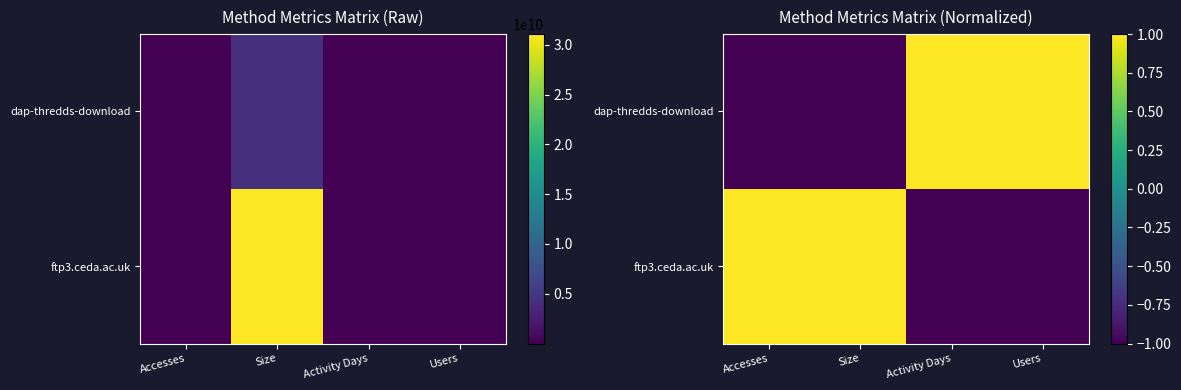

Is it true that dap-thredds-download equals 1.0 at Users?

True